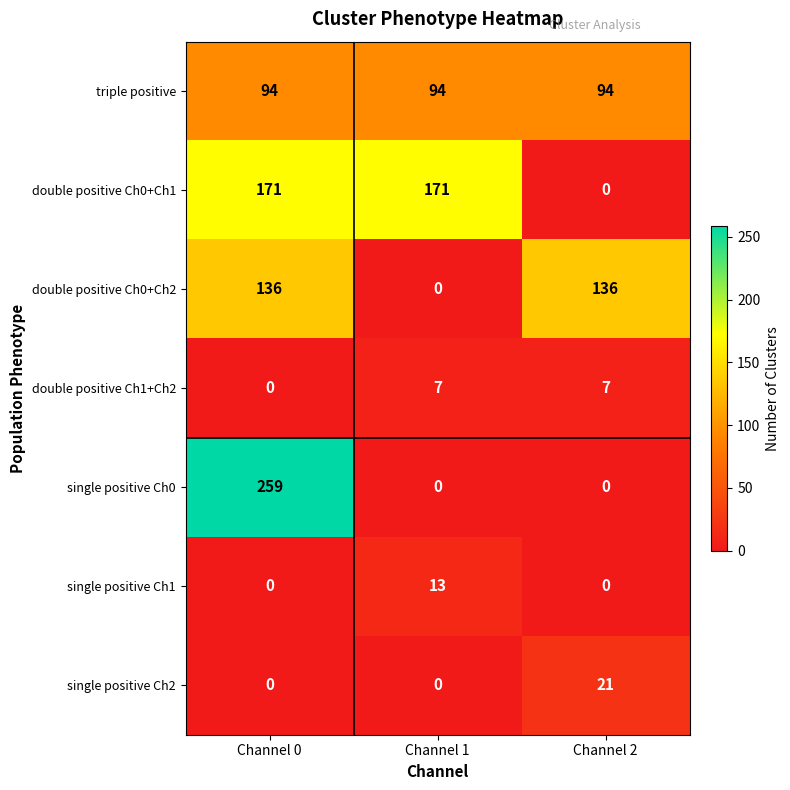

What value does the triple positive series have at Channel 1?

94